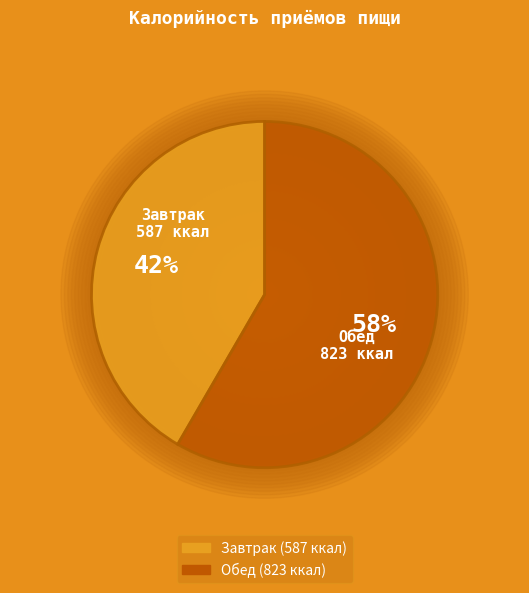

Between Обед and Завтрак, which is larger?

Обед